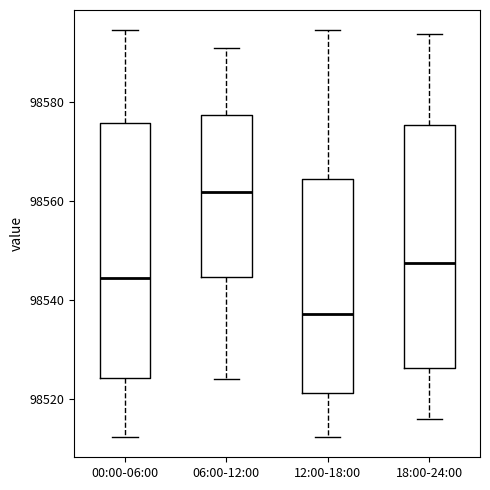

Which box's median line is the highest?

06:00-12:00